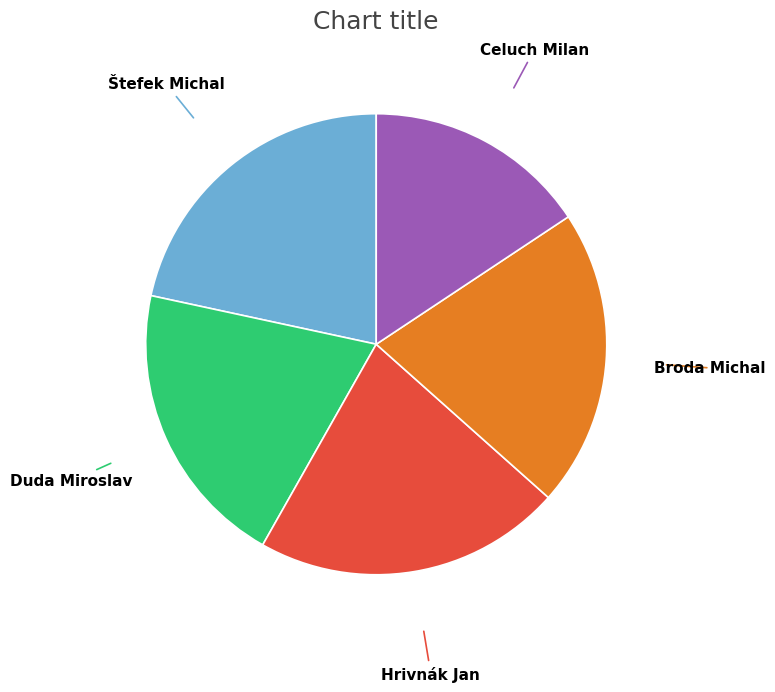

Does any single category account for the majority?

No